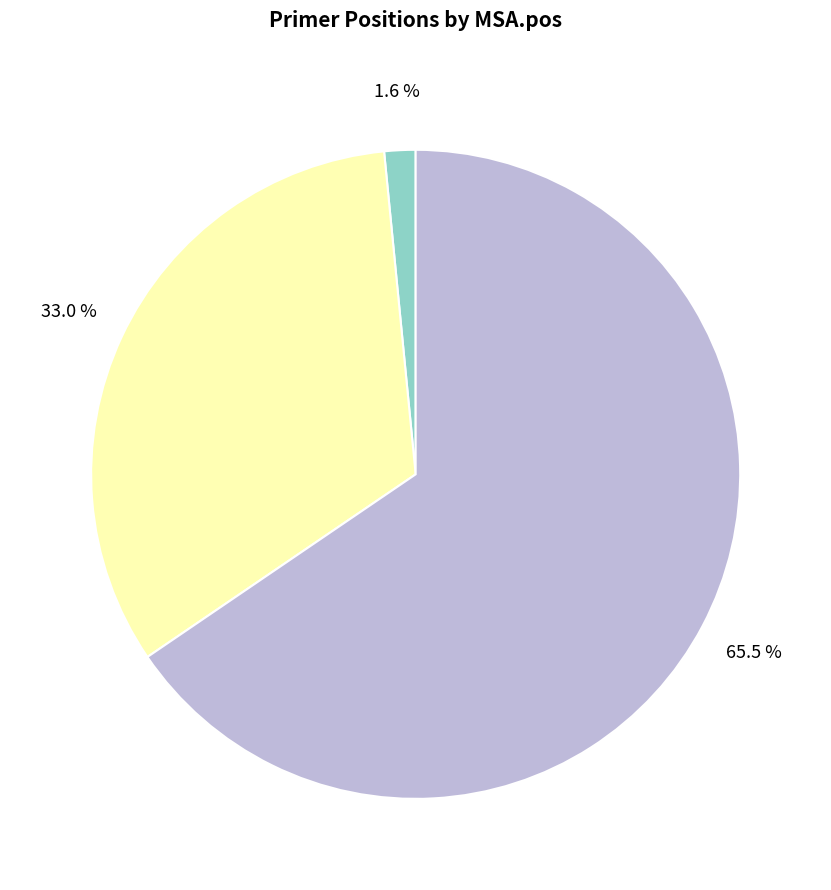

To the nearest percent, what is the difference between the largest and smallest slice percentages?

64%